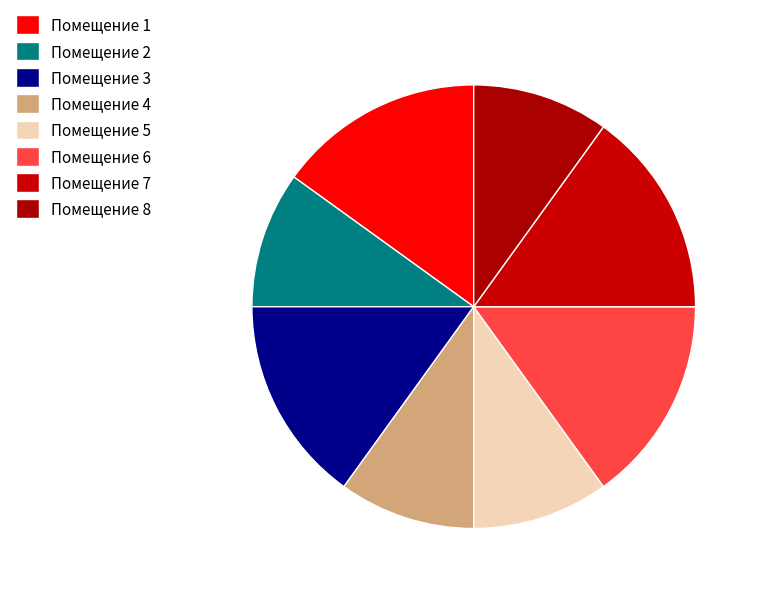

How many slices are in this pie chart?

8